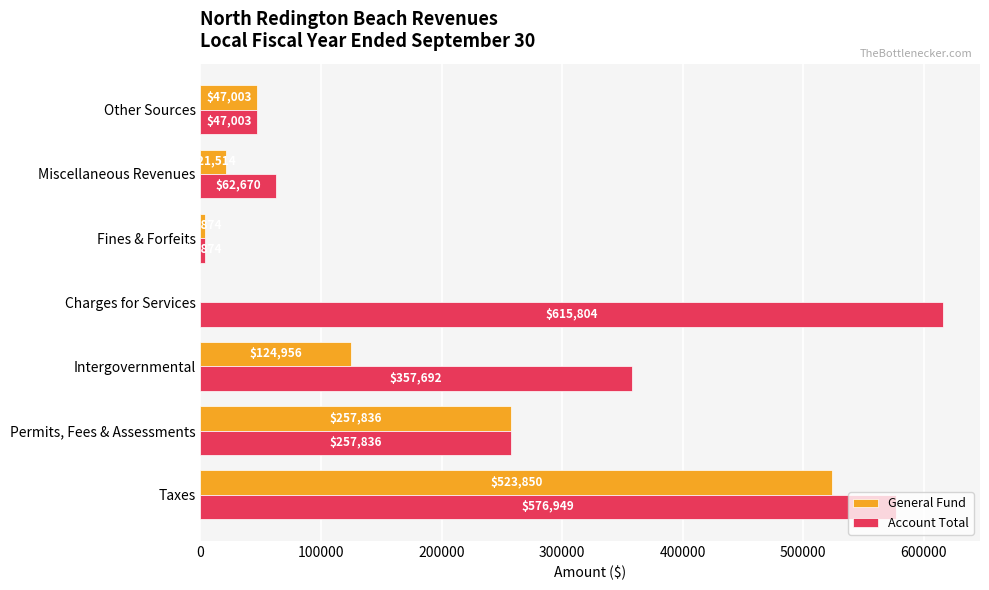

True or false: Account Total has a value of 47003 at Other Sources.

True